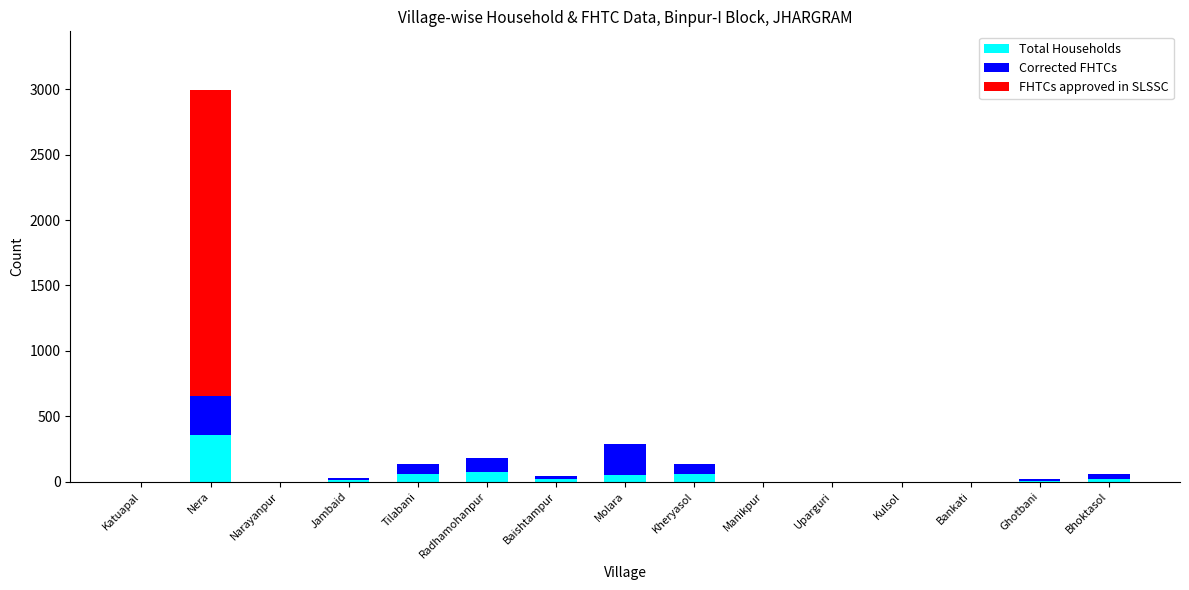

What is the total value across all series at Radhamohanpur?

179